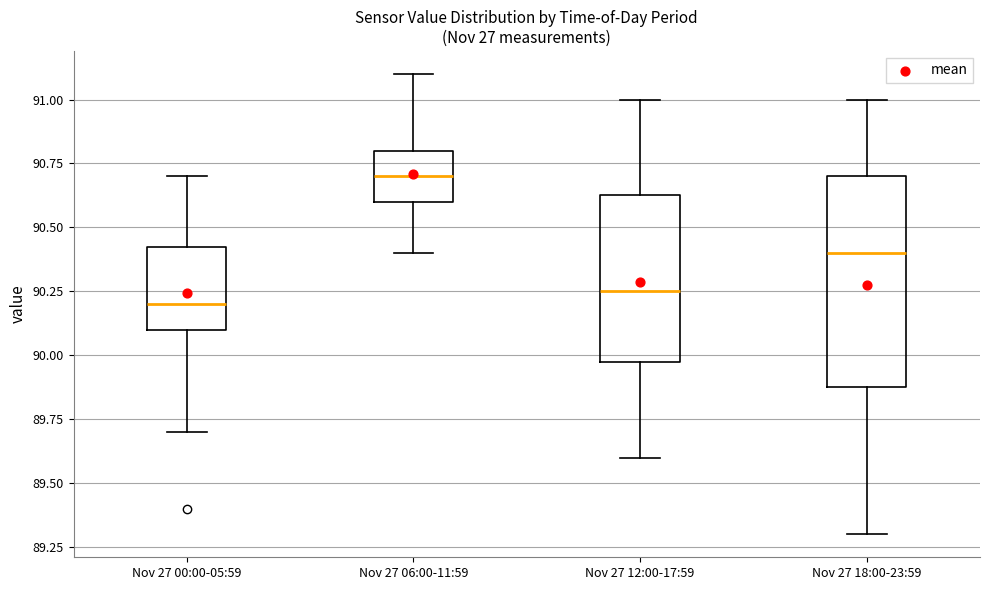

Which box's median line is the highest?

Nov 27 06:00-11:59